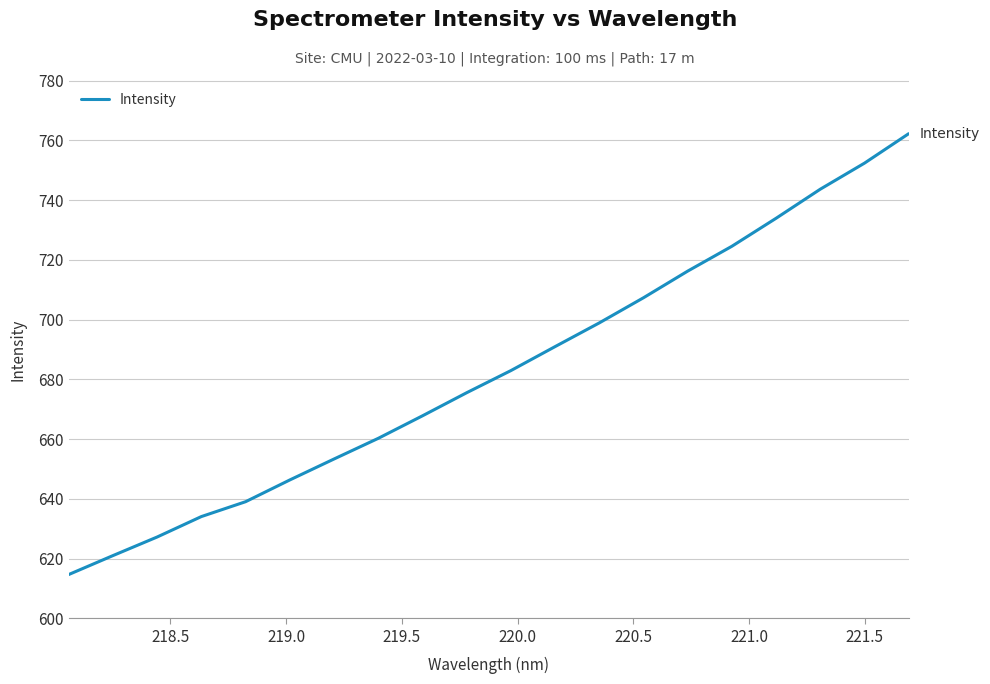

What is the minimum value shown in the chart?

614.6